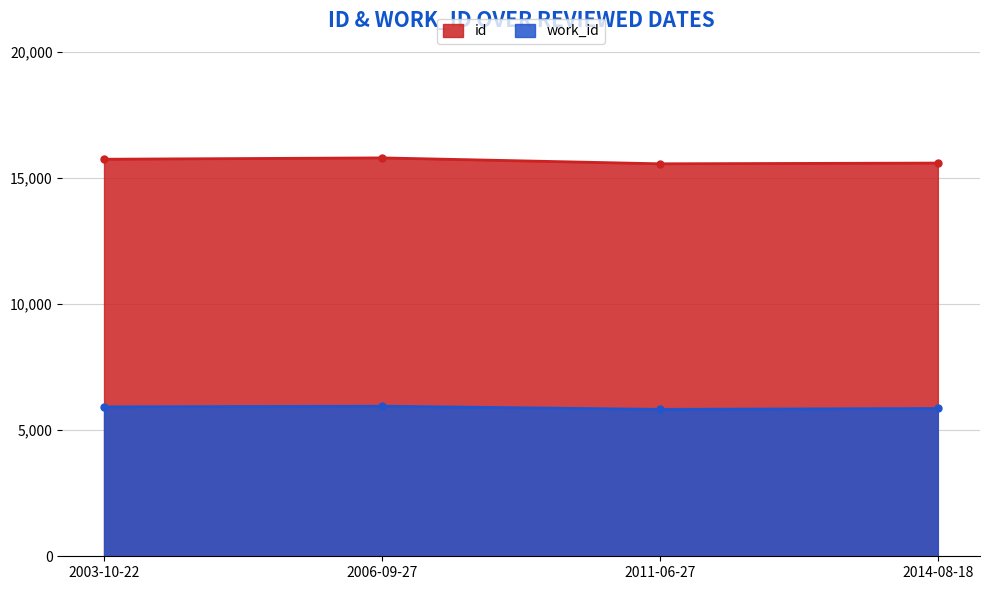

Which series has the widest spread of values?

id